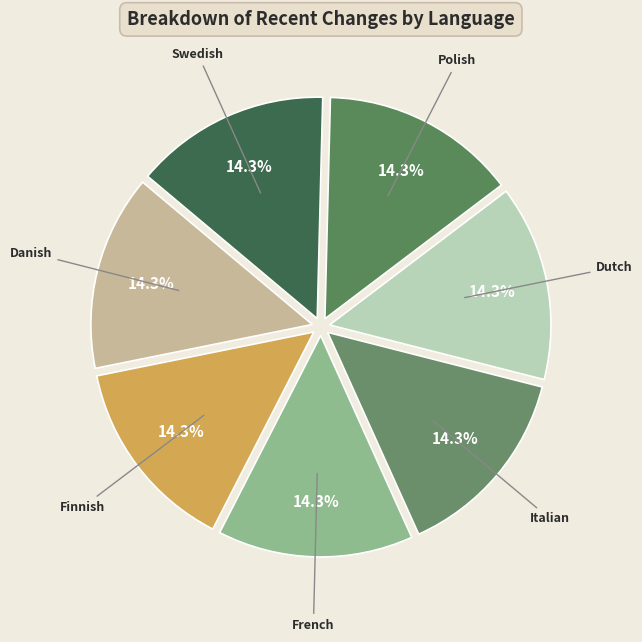

Is there a majority slice in this chart?

No